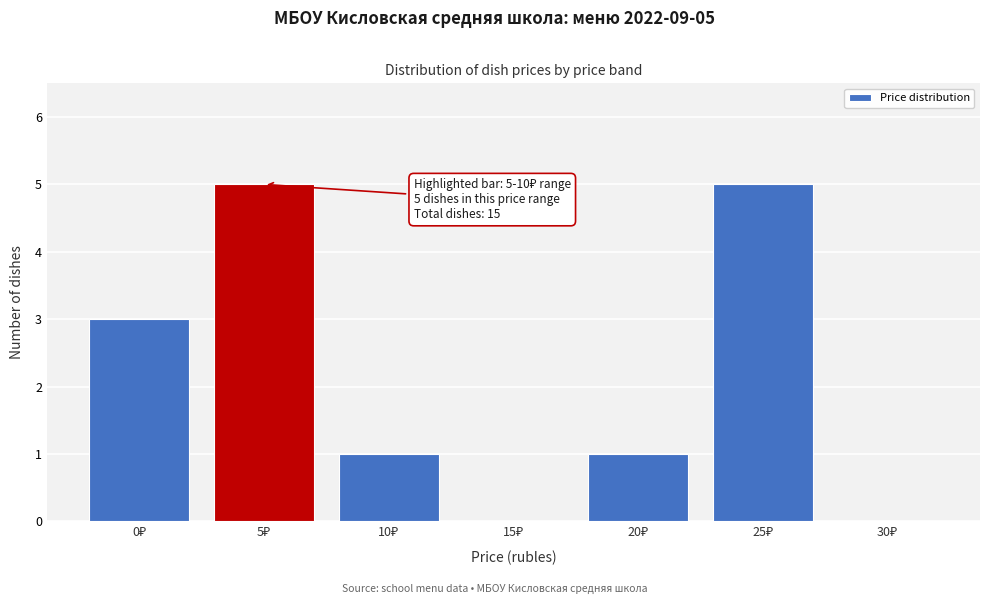

What is the sum of all values?

15